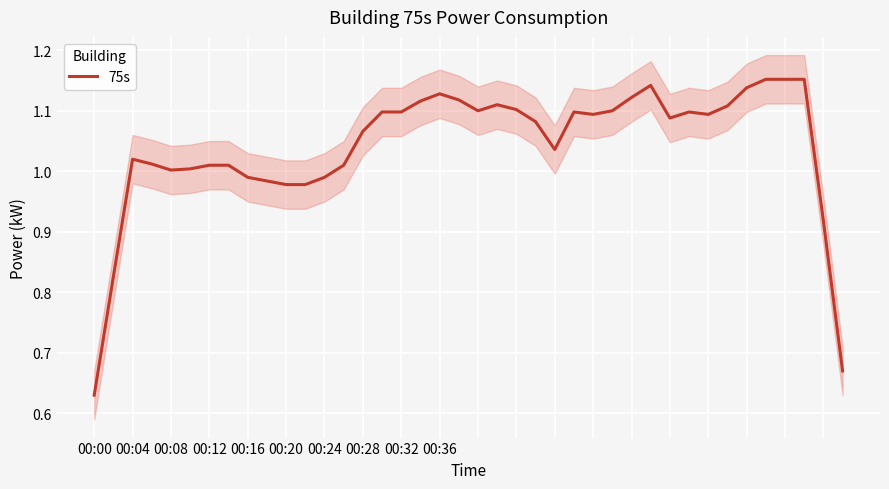

The chart shows a value of 0.9 at 38. True or false?

True